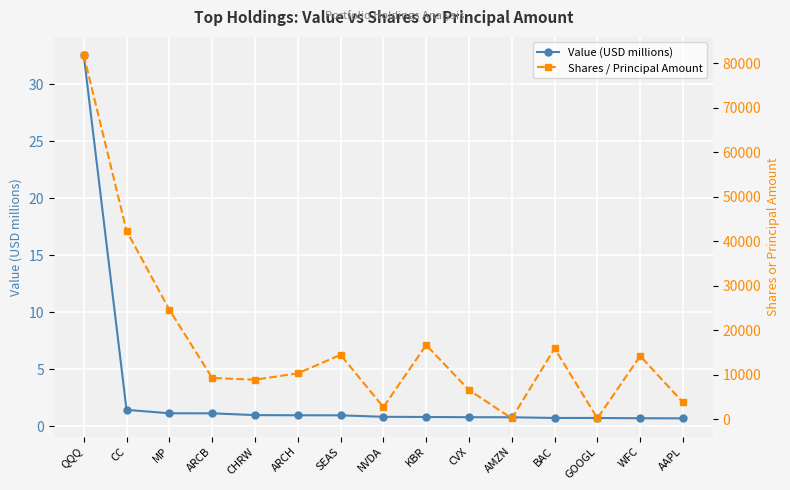

At how many categories does at least one series exceed 68136?

1